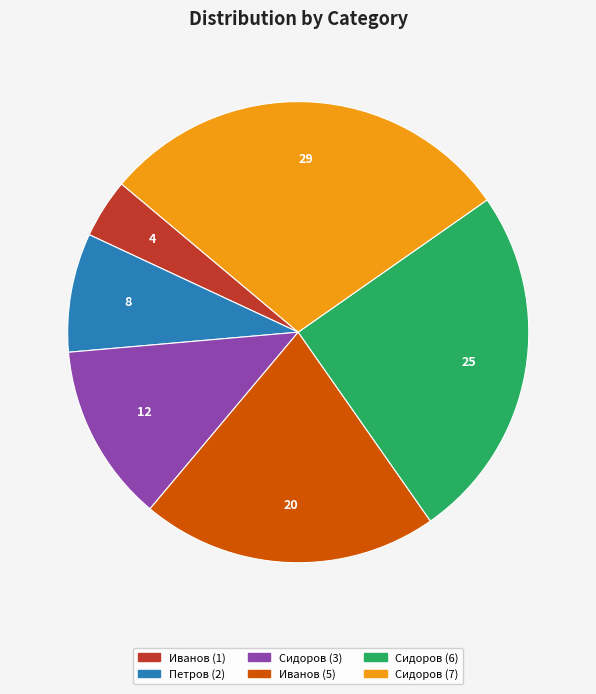

How many segments does this pie chart have?

6